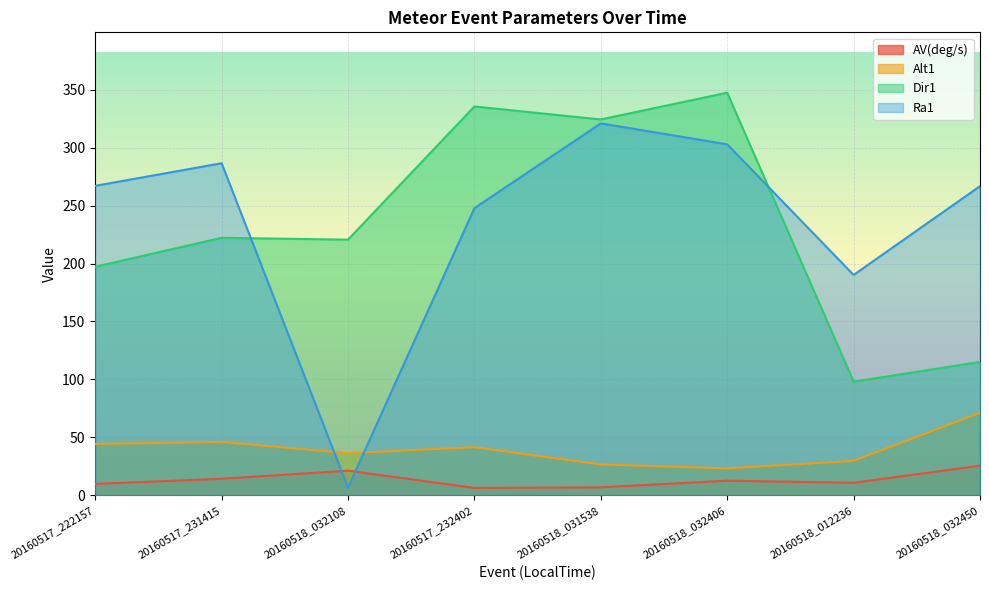

Where is Dir1 nearest to the value 222?

20160517_231415